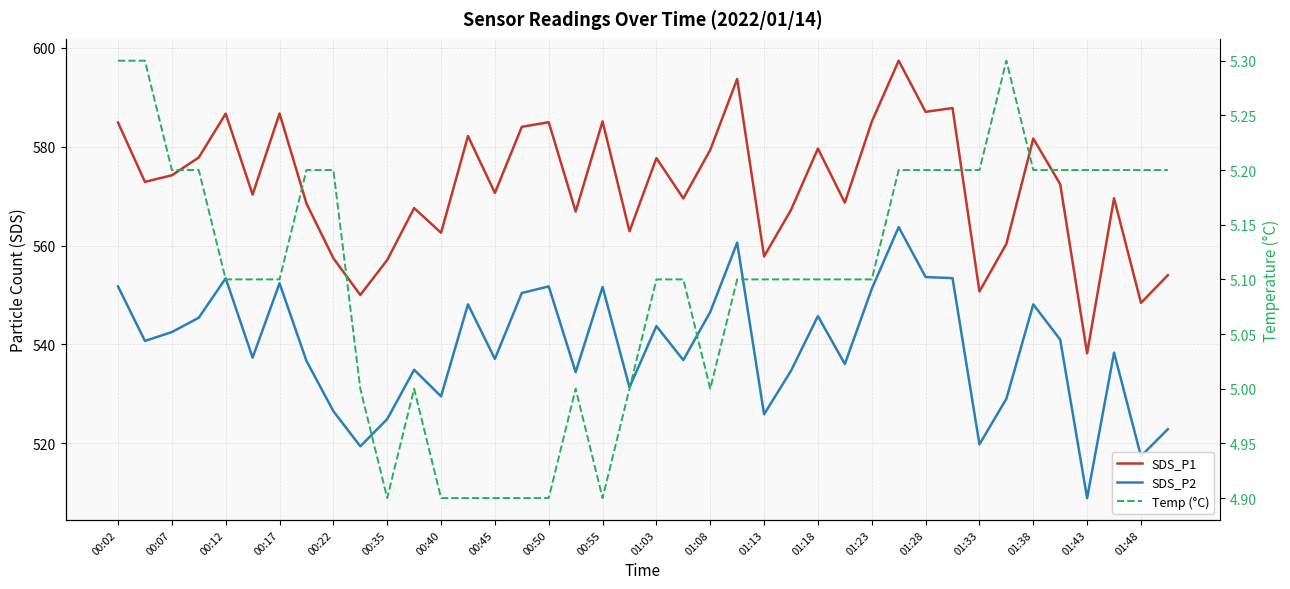

What is the difference between the maximum and second lowest values in the SDS_P2 series?

46.3